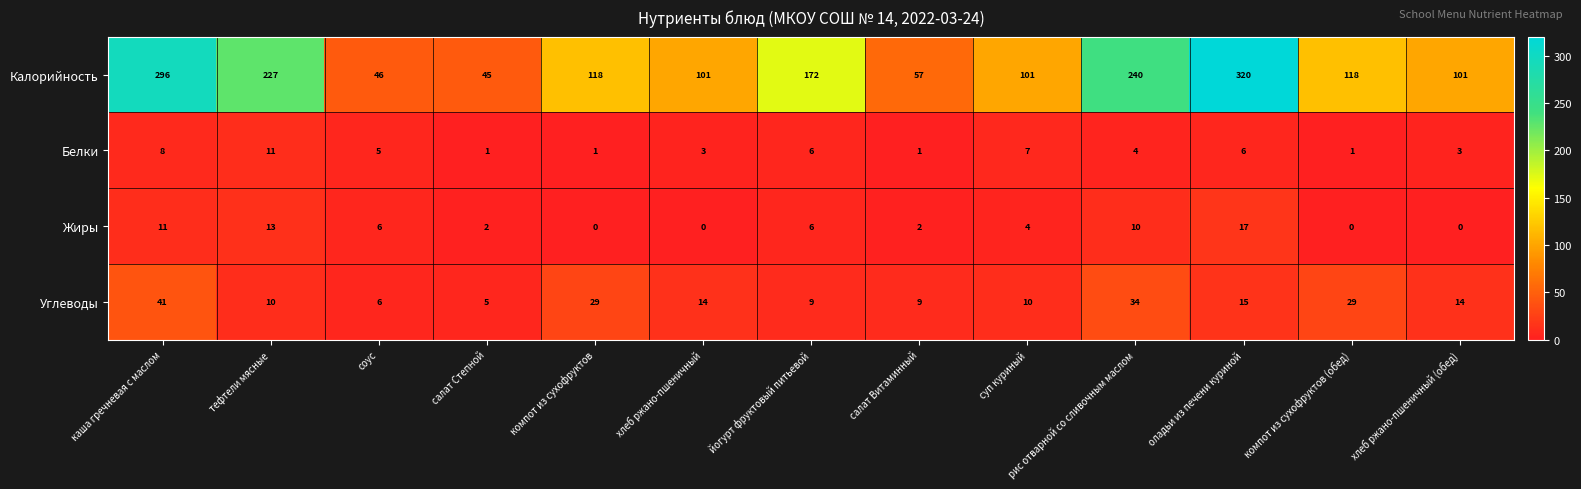

What is the highest value of the Жиры series?

17